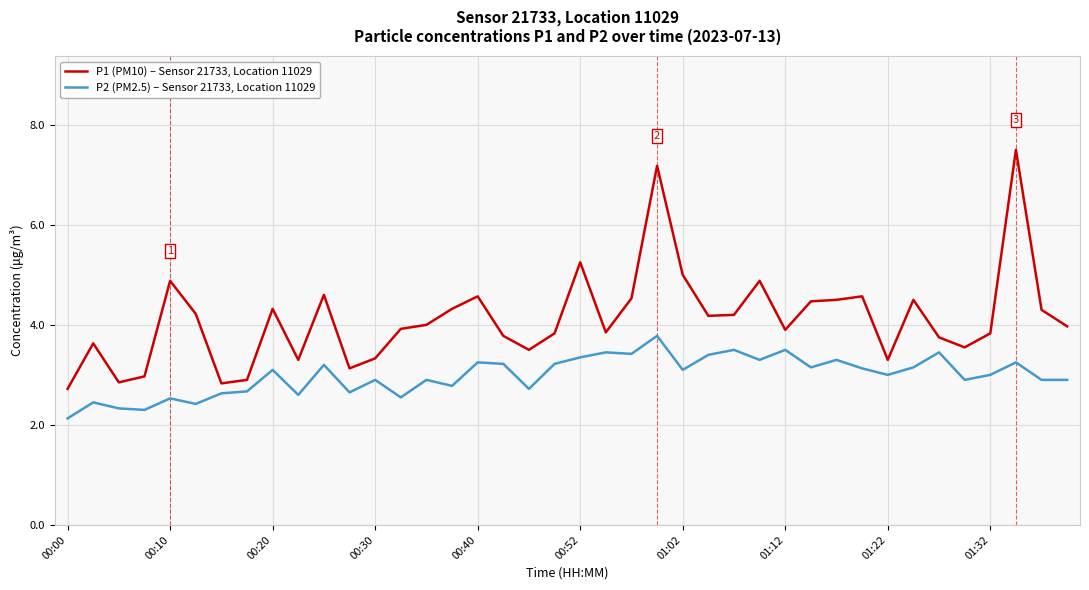

What is the minimum value for P1 (PM10) – Sensor 21733, Location 11029?

2.7